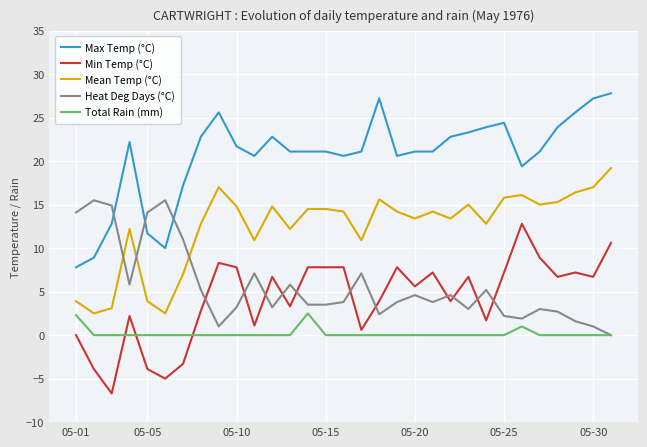

Which series has the largest total across all categories?

Max Temp (°C)